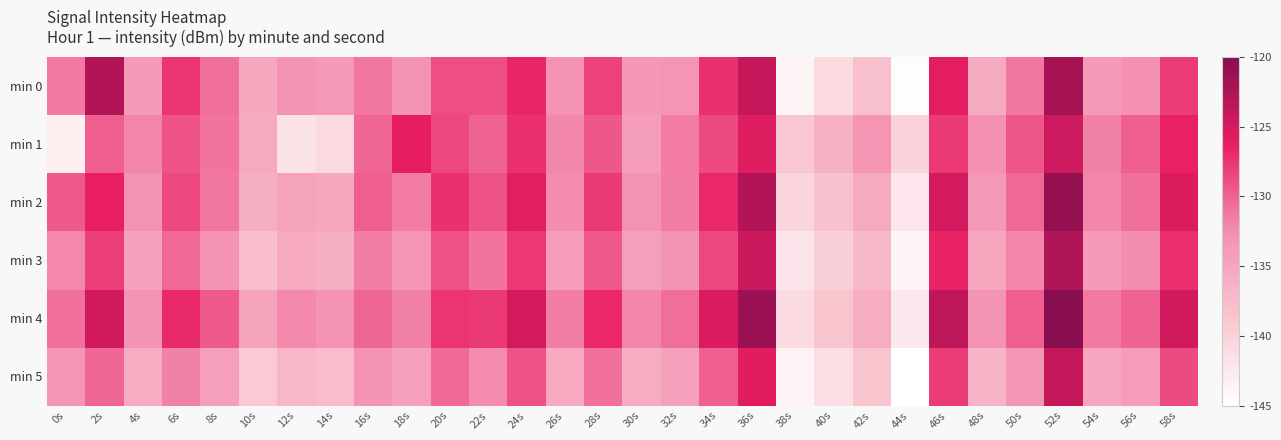

How many series are shown in this chart?

6